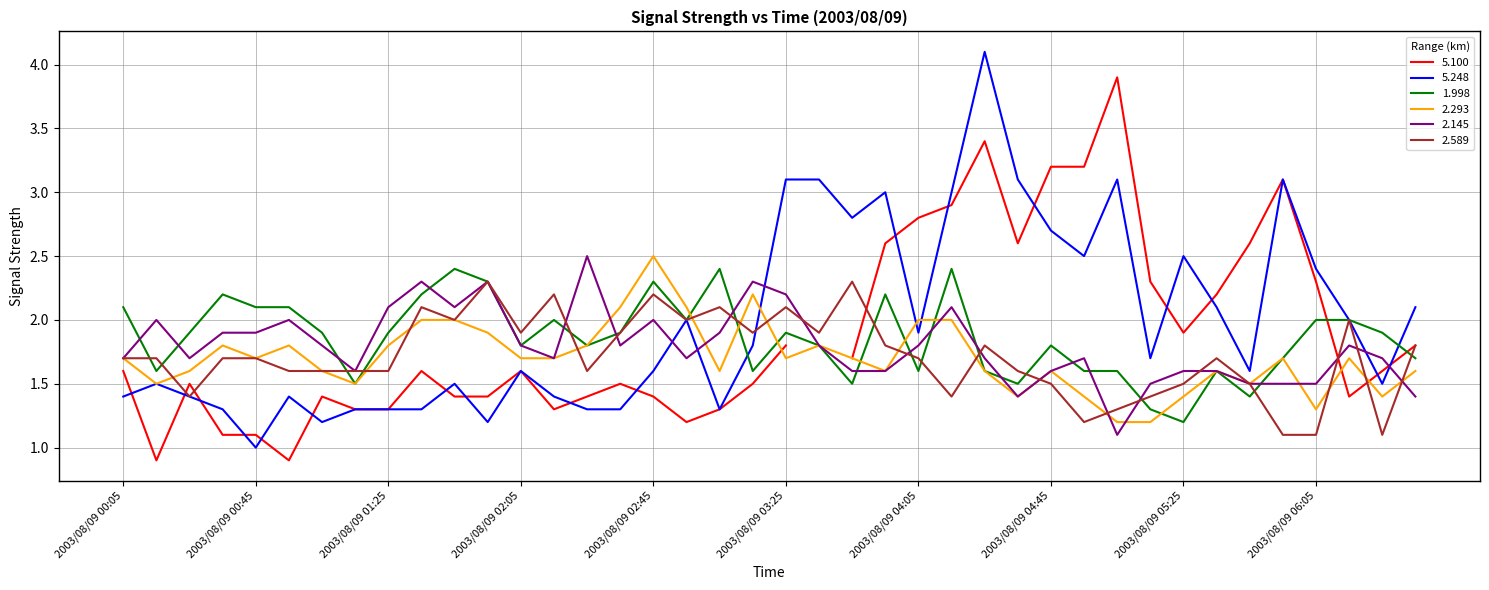

Read the 2.293 value at 2003/08/09 02:15.

1.7